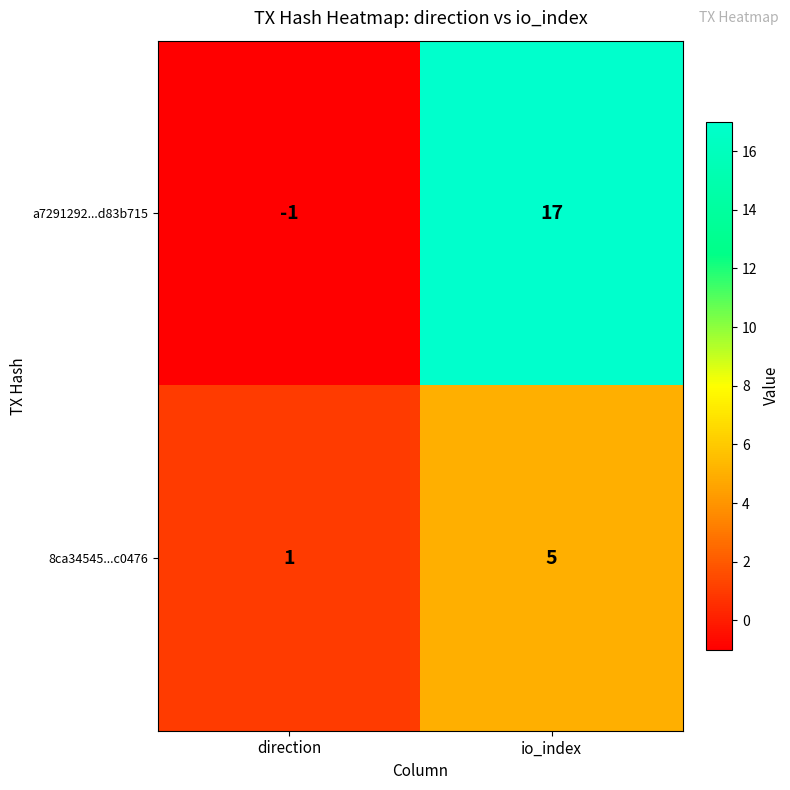

Is it true that 8ca34545...c0476 equals 3 at io_index?

False